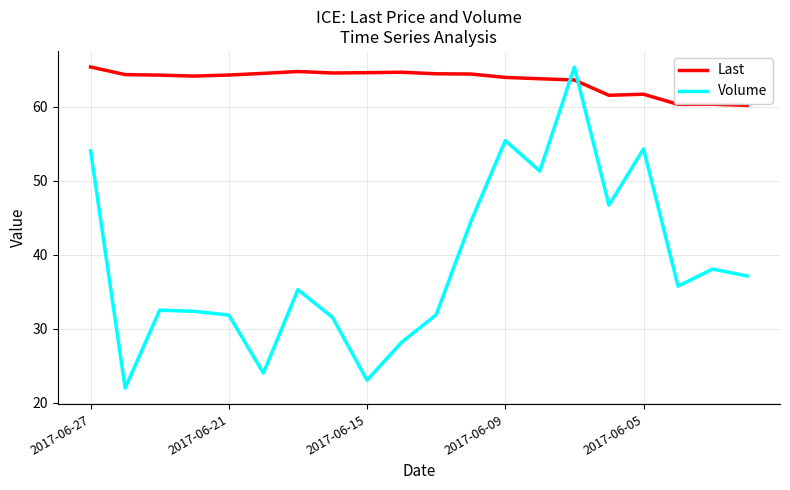

Which series has the largest total across all categories?

Last